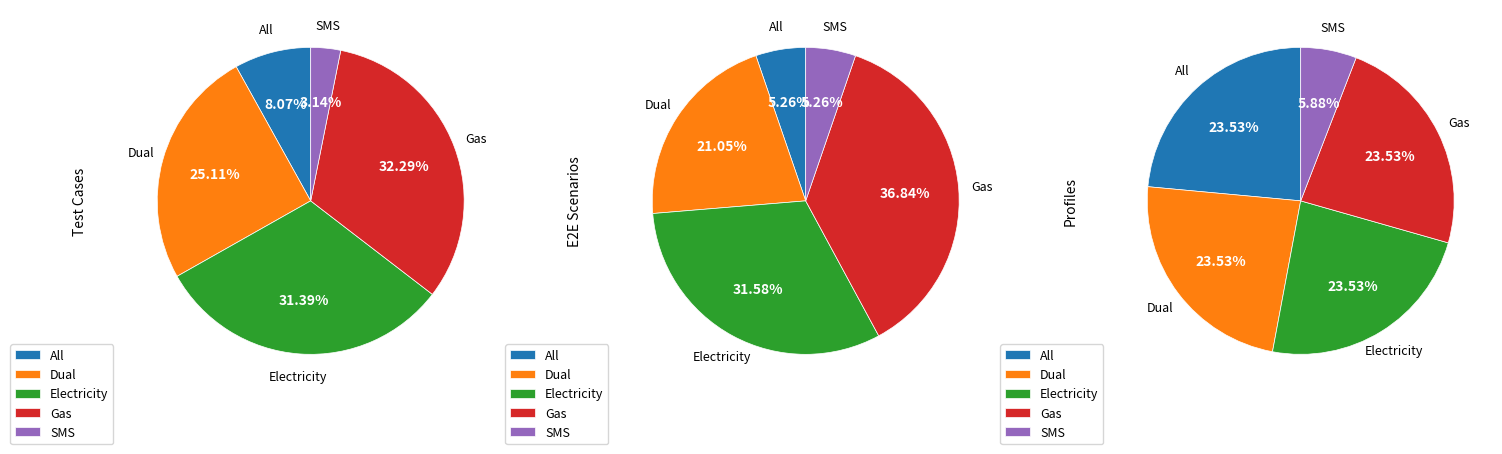

To the nearest percent, what is the difference between the largest and smallest slice percentages?

29%